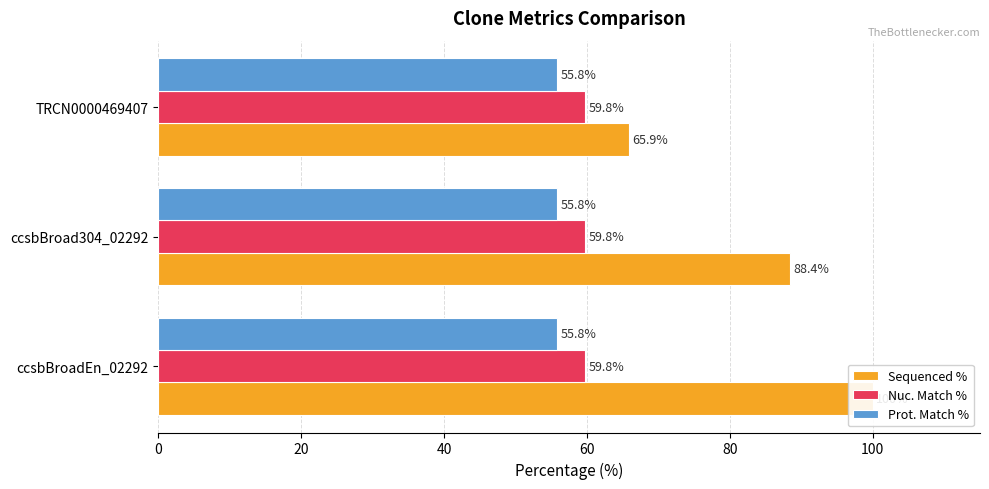

How many bars are there in each group?

3